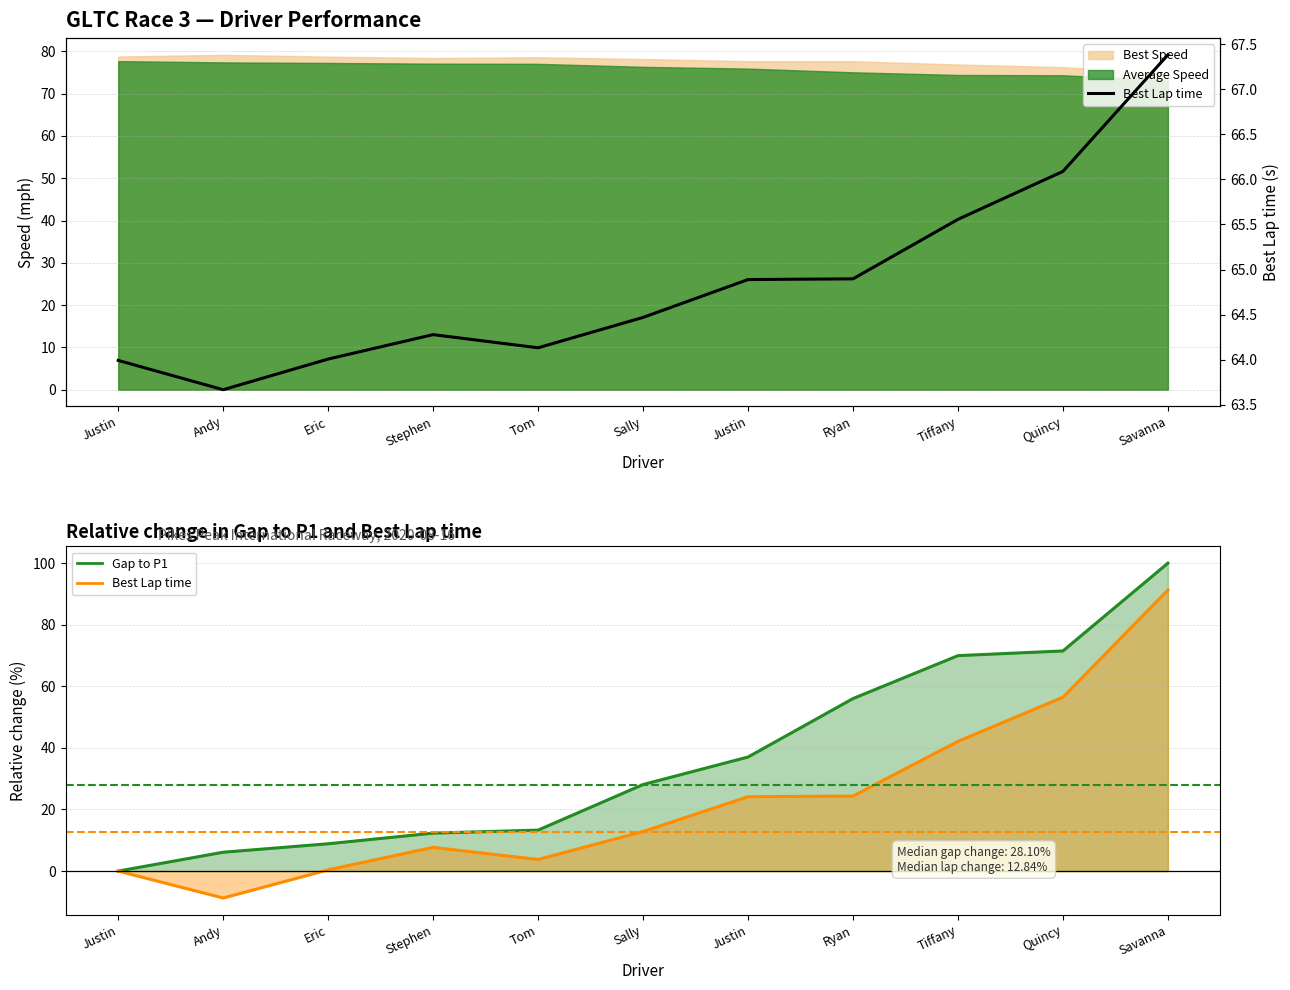

What is the value of the 4th point from the left?

64.3